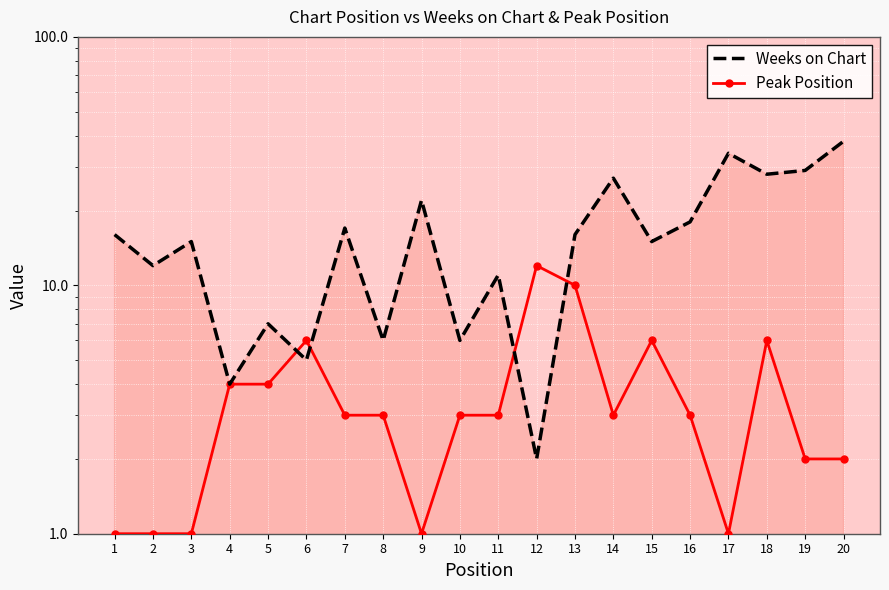

Reading left to right, extract all data points from this chart.

Weeks on Chart: 1=16	2=12	3=15	4=4	5=7	6=5	7=17	8=6	9=22	10=6	11=11	12=2	13=16	14=27	15=15	16=18	17=34	18=28	19=29	20=38
Peak Position: 1=1	2=1	3=1	4=4	5=4	6=6	7=3	8=3	9=1	10=3	11=3	12=12	13=10	14=3	15=6	16=3	17=1	18=6	19=2	20=2